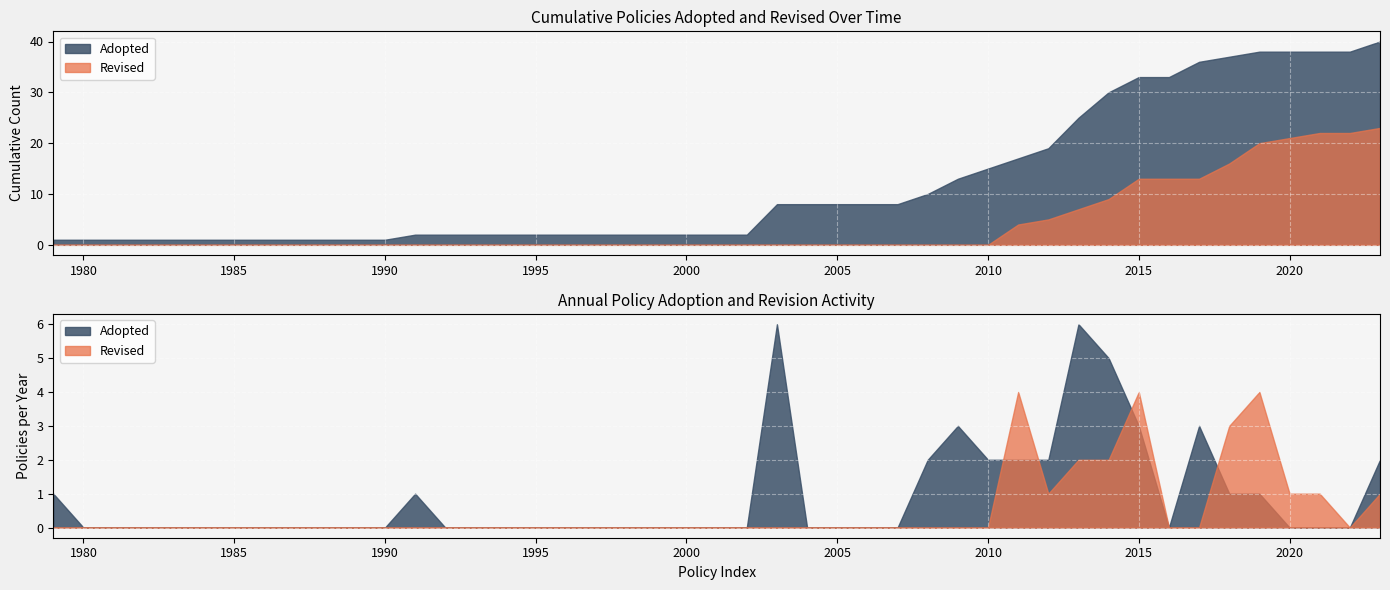

Which series ends up on top after the final intersection of Adopted and Revised?

Adopted